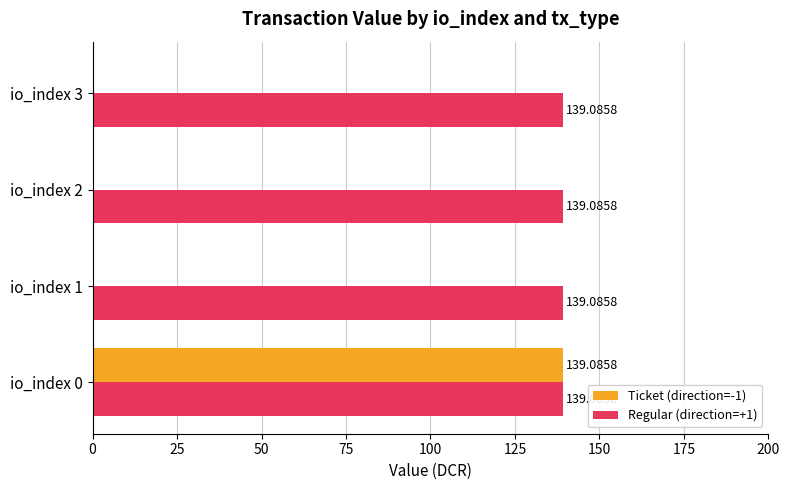

What are all the series names shown in the legend?

Ticket (direction=-1), Regular (direction=+1)